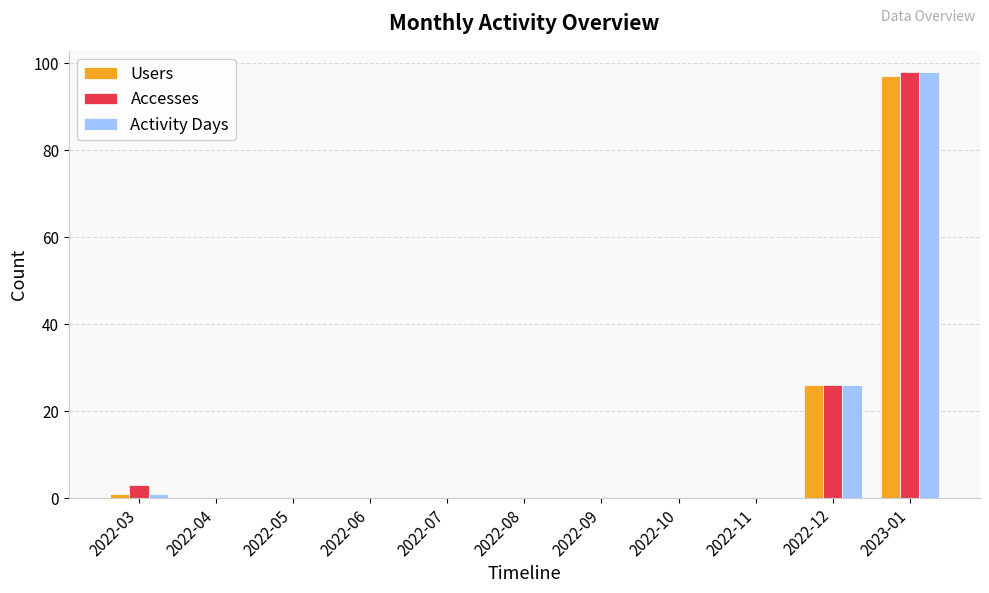

Which category has the highest value in the Accesses series?

2023-01